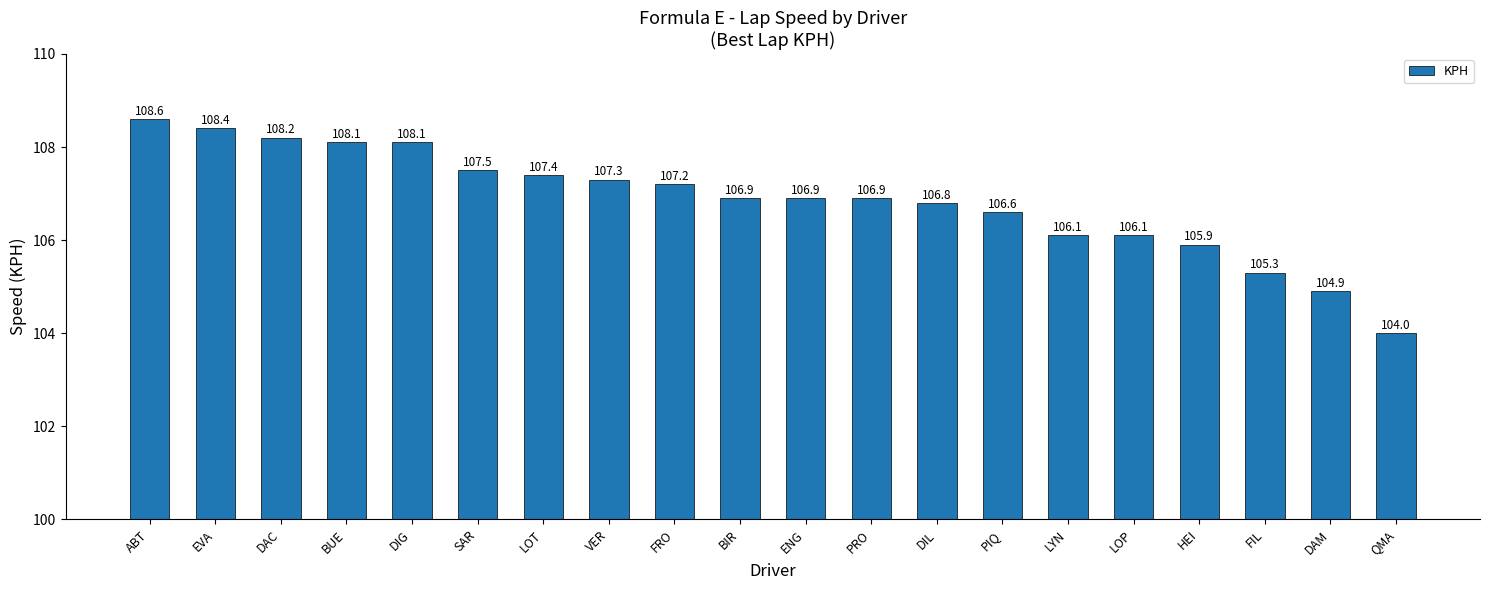

What is the change in value from PRO to HEI?

-1.0